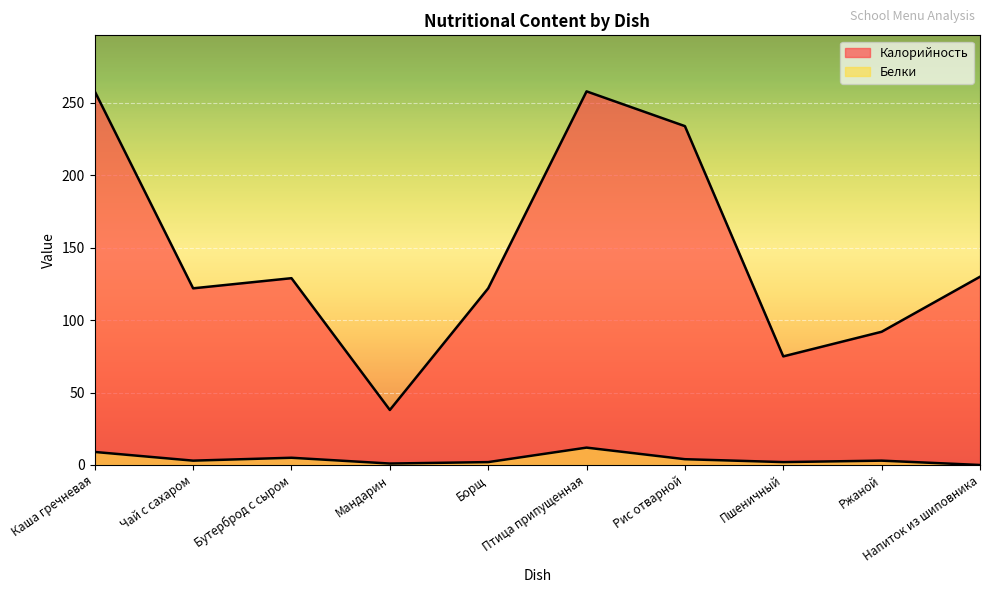

Reading right to left, extract all data points from this chart.

Калорийность: Напиток из шиповника=130	Ржаной=92	Пшеничный=75	Рис отварной=234	Птица припущенная=258	Борщ=122	Мандарин=38	Бутерброд с сыром=129	Чай с сахаром=122	Каша гречневая=258
Белки: Напиток из шиповника=0	Ржаной=3	Пшеничный=2	Рис отварной=4	Птица припущенная=12	Борщ=2	Мандарин=1	Бутерброд с сыром=5	Чай с сахаром=3	Каша гречневая=9